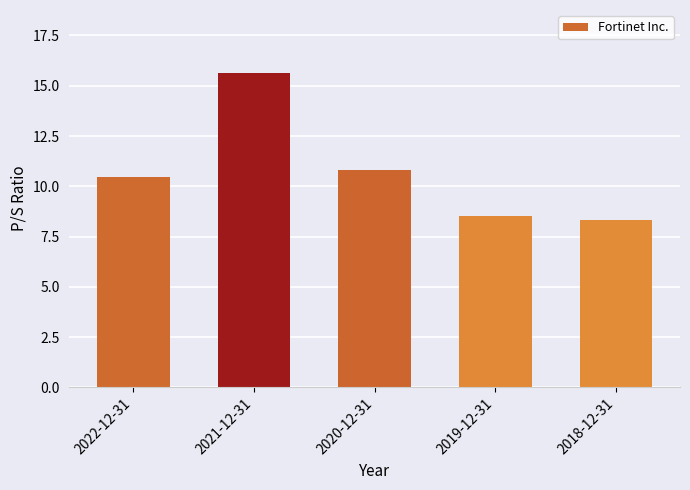

Are the bars horizontal?

No